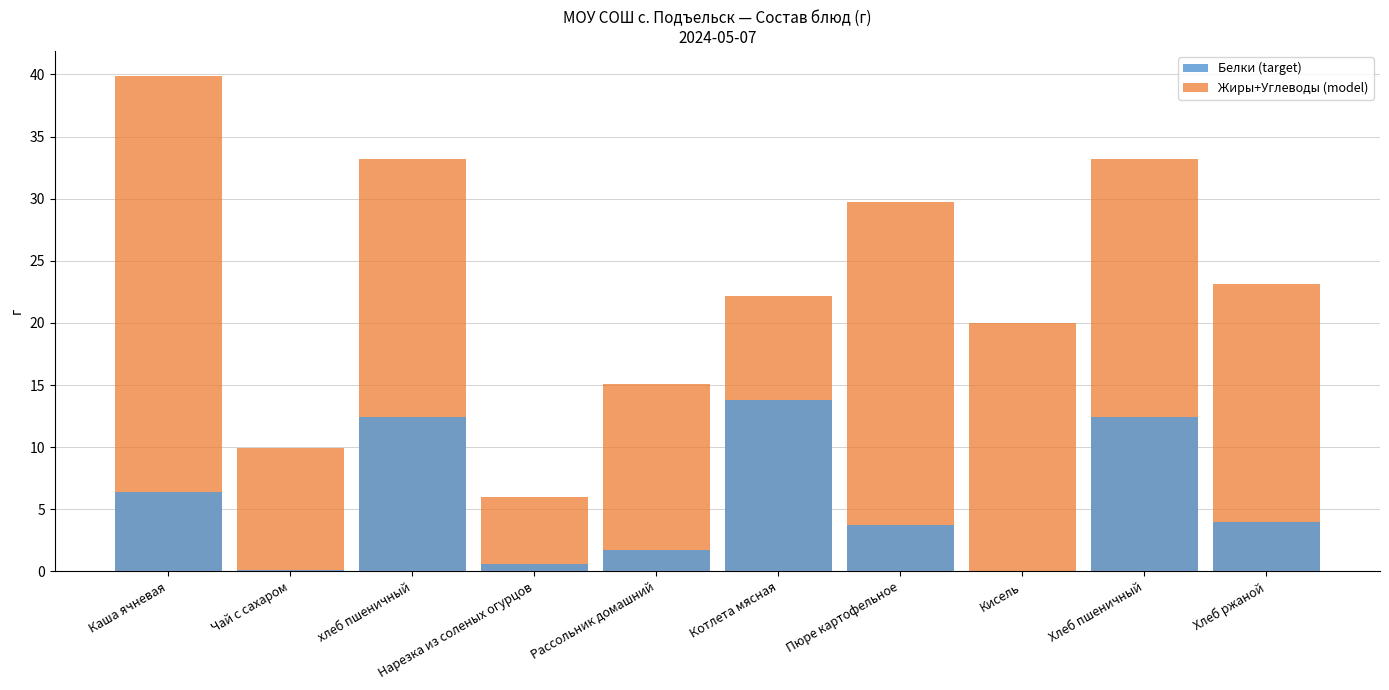

Which series has the widest spread of values?

Жиры+Углеводы (model)